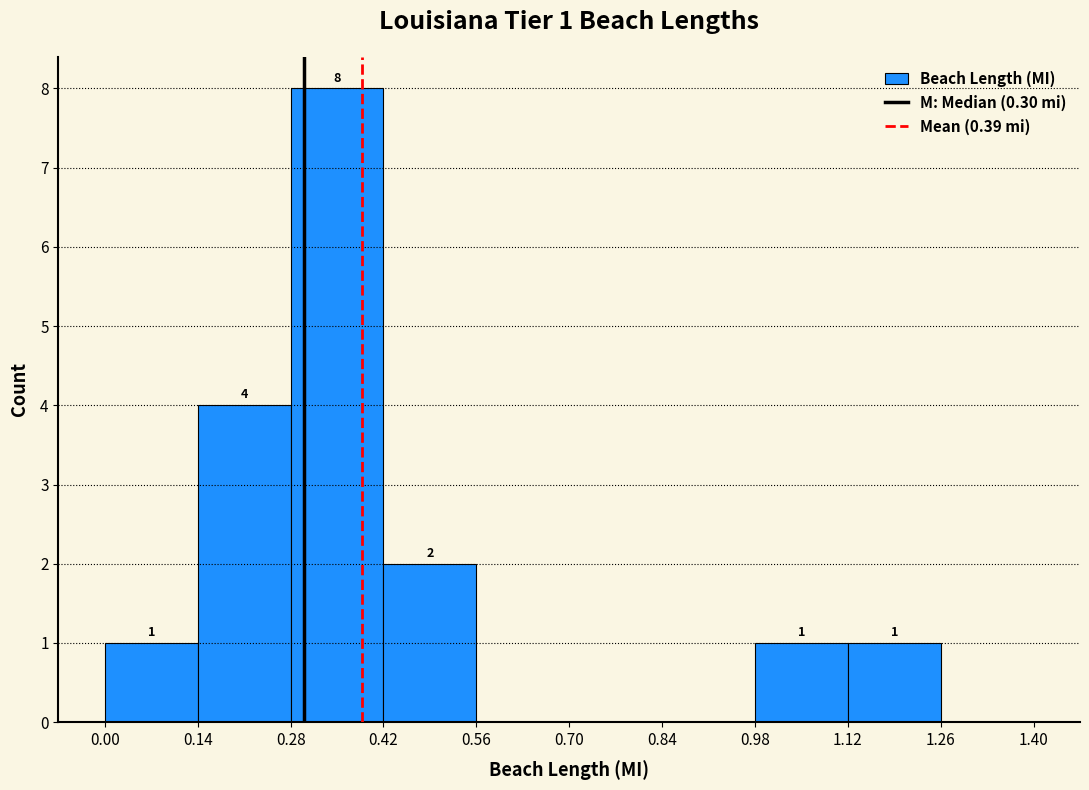

Which range on the x-axis has the tallest bar?

0.28 to 0.42